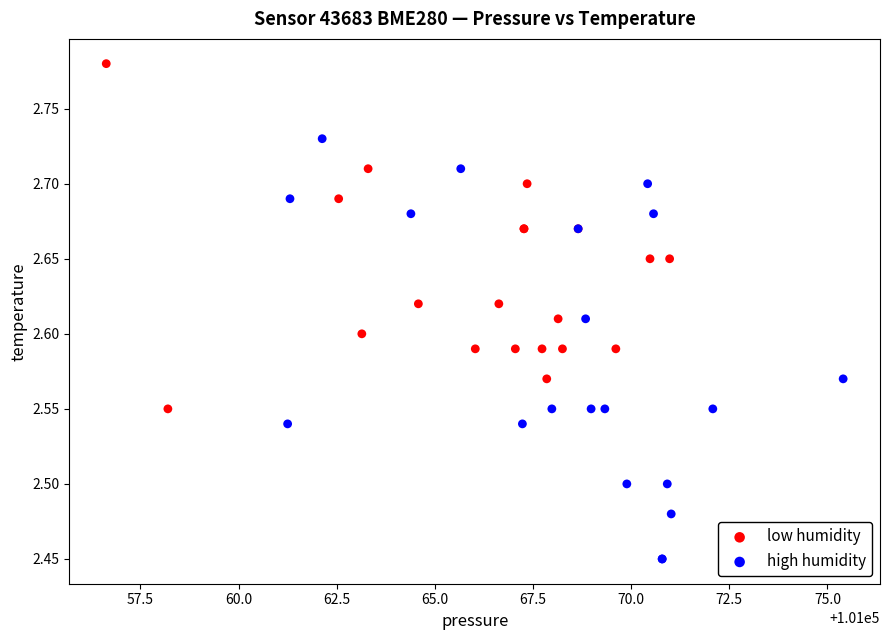

Which series reaches the minimum Y coordinate?

high humidity